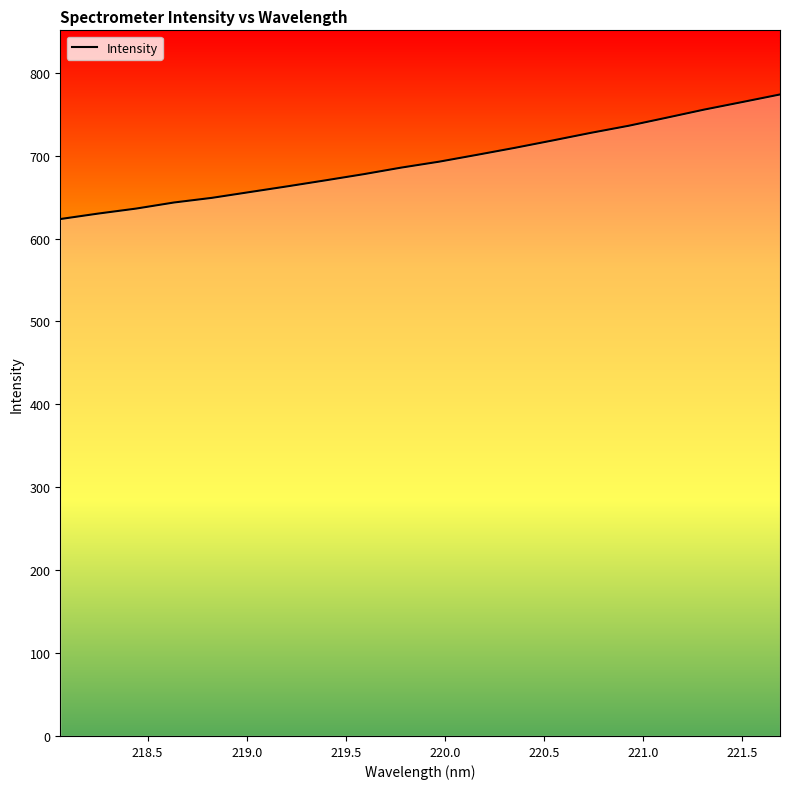

What is the difference between the maximum and minimum values?

150.3